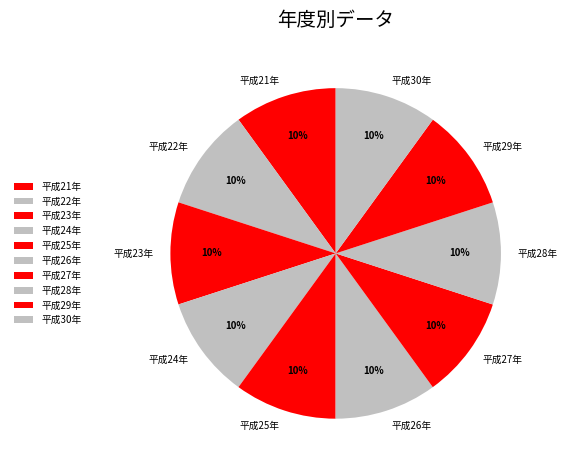

What percentage is the 平成29年 slice, to the nearest percent?

10%